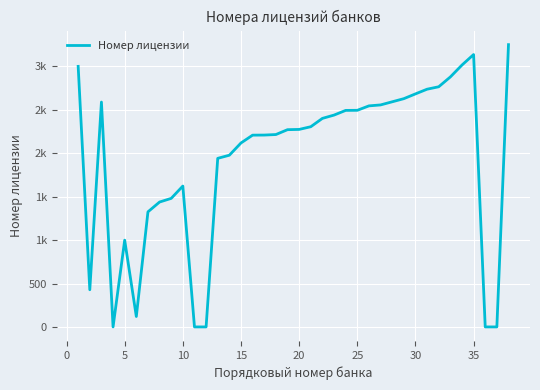

Does the chart display data point markers on the line(s)?

No